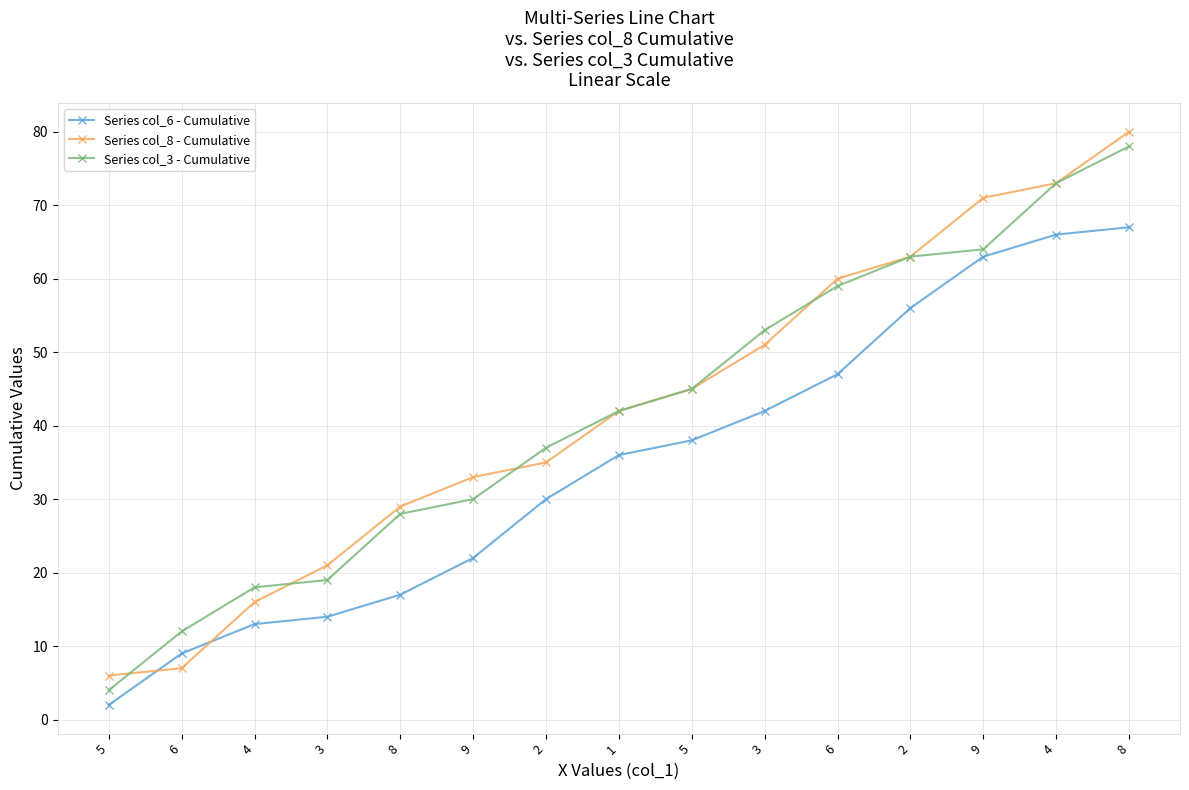

The Series col_8 - Cumulative series shows 2 at 5. True or false?

False